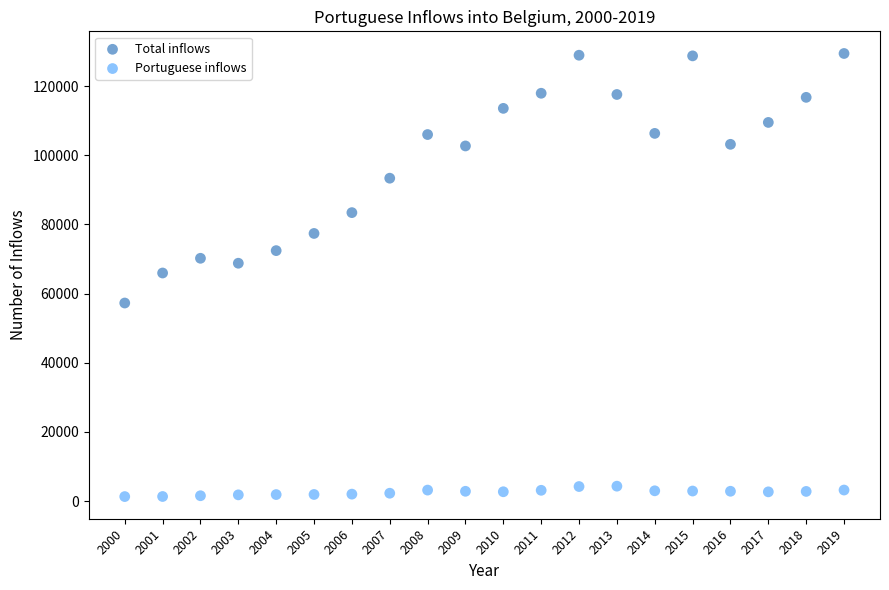

What is the X range (max minus min) for the scatter plot?

19